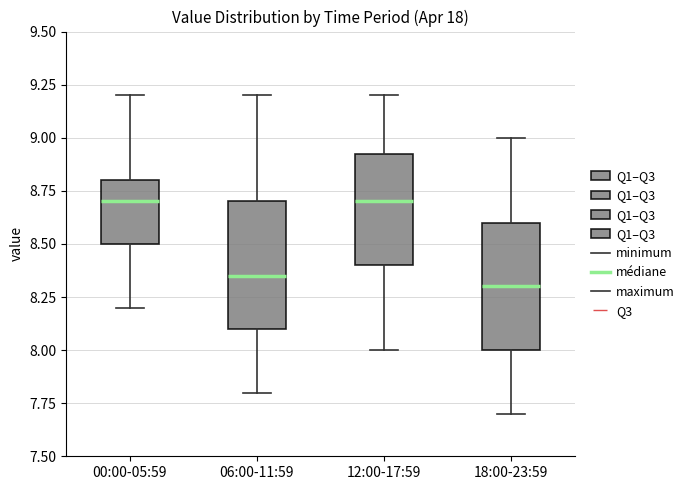

Reading left to right, read every box against the y-axis: the position of its median line, the range the box covers, and the ends of its whiskers. The values are not printed on the chart, so give them approximately, as read against the axis.

00:00-05:59: median 8.70, box 8.50 to 8.80, whiskers 8.20 to 9.20
06:00-11:59: median 8.35, box 8.10 to 8.70, whiskers 7.80 to 9.20
12:00-17:59: median 8.70, box 8.40 to 8.95, whiskers 8.00 to 9.20
18:00-23:59: median 8.30, box 8.00 to 8.60, whiskers 7.70 to 9.00